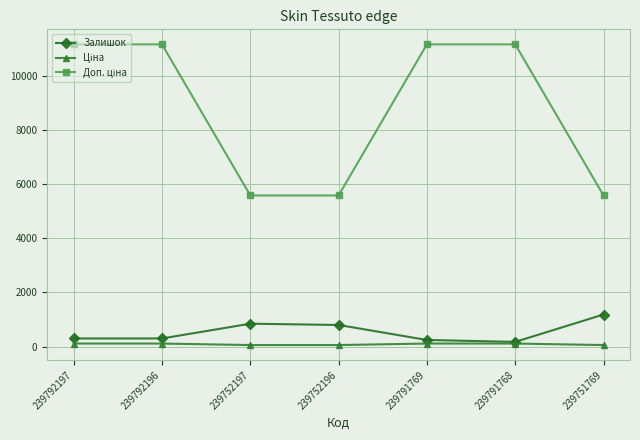

True or false: Залишок has more than 1 interior local peaks.

False